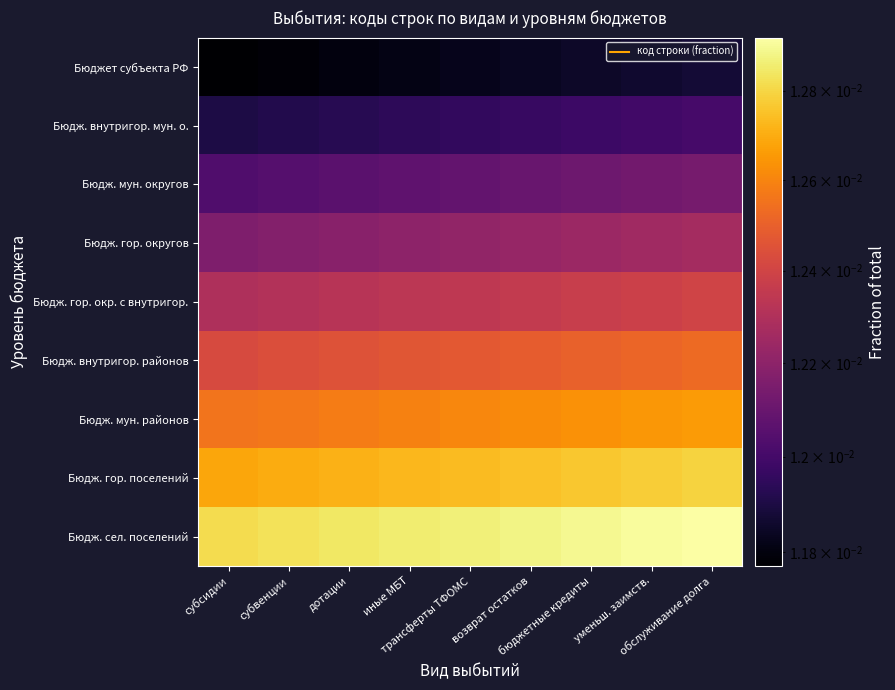

At how many categories does at least one series exceed 0?

9